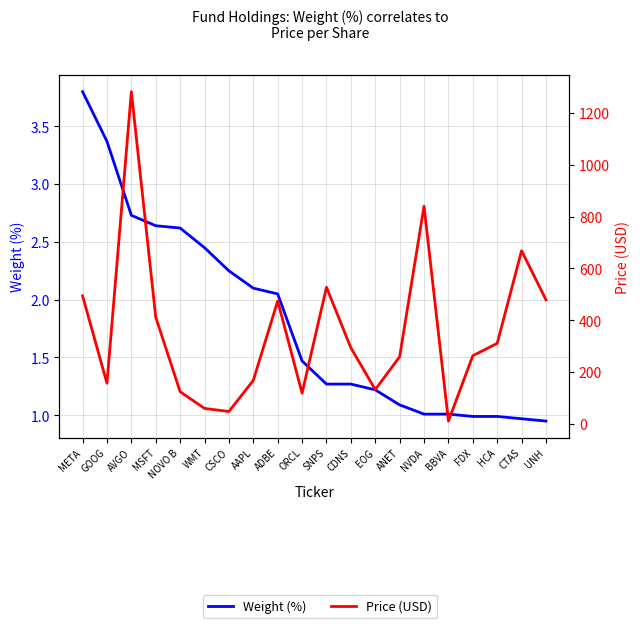

Is it true that Weight (%) equals 1.4 at CTAS?

False